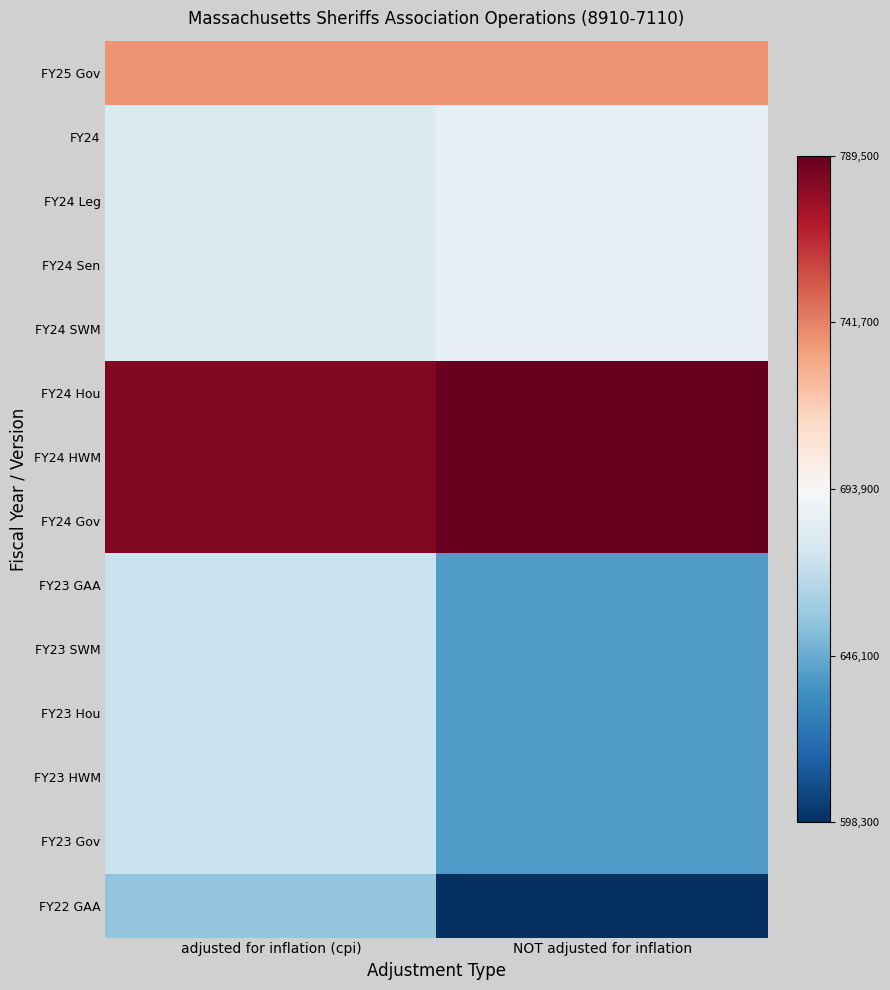

Reading right to left, what are all the values shown in this chart?

FY25 Gov: NOT adjusted for inflation=0.4	adjusted for inflation (cpi)=0.4
FY24: NOT adjusted for inflation=-0.1	adjusted for inflation (cpi)=-0.1
FY24 Leg: NOT adjusted for inflation=-0.1	adjusted for inflation (cpi)=-0.1
FY24 Sen: NOT adjusted for inflation=-0.1	adjusted for inflation (cpi)=-0.1
FY24 SWM: NOT adjusted for inflation=-0.1	adjusted for inflation (cpi)=-0.1
FY24 Hou: NOT adjusted for inflation=1.0	adjusted for inflation (cpi)=0.9
FY24 HWM: NOT adjusted for inflation=1.0	adjusted for inflation (cpi)=0.9
FY24 Gov: NOT adjusted for inflation=1.0	adjusted for inflation (cpi)=0.9
FY23 GAA: NOT adjusted for inflation=-0.6	adjusted for inflation (cpi)=-0.2
FY23 SWM: NOT adjusted for inflation=-0.6	adjusted for inflation (cpi)=-0.2
FY23 Hou: NOT adjusted for inflation=-0.6	adjusted for inflation (cpi)=-0.2
FY23 HWM: NOT adjusted for inflation=-0.6	adjusted for inflation (cpi)=-0.2
FY23 Gov: NOT adjusted for inflation=-0.6	adjusted for inflation (cpi)=-0.2
FY22 GAA: NOT adjusted for inflation=-1.0	adjusted for inflation (cpi)=-0.4